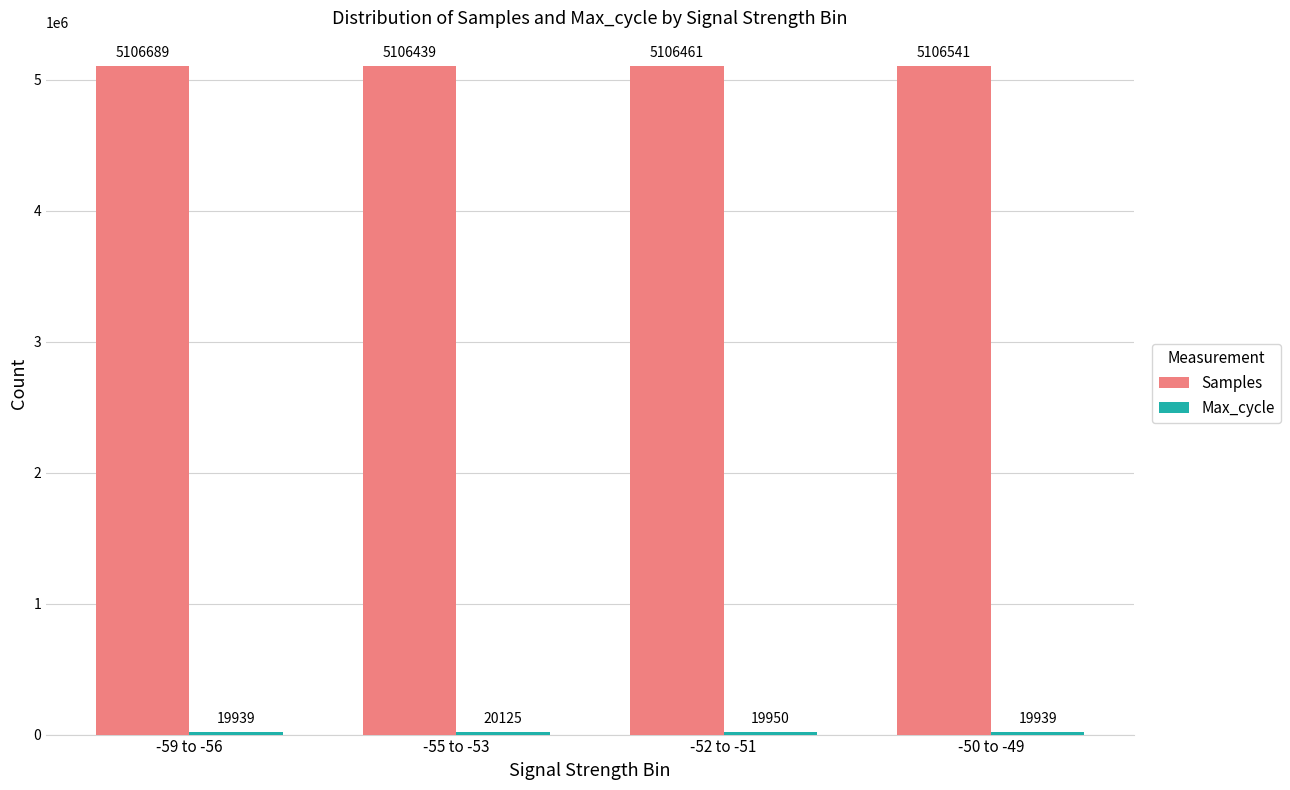

What is the label of the 4th bar from the left?

-50 to -49